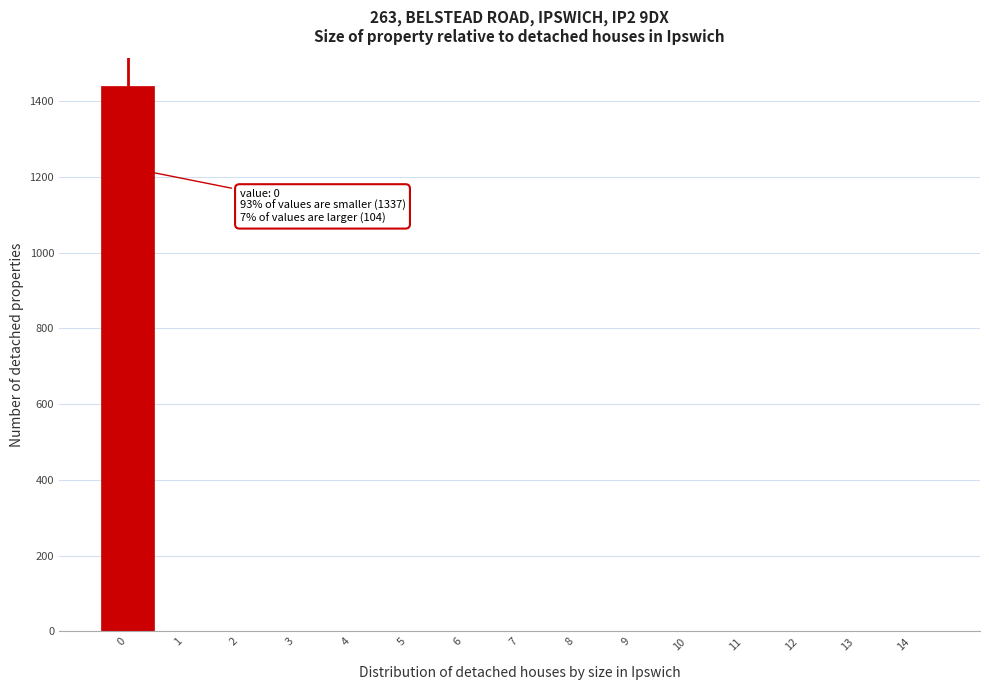

Which range on the x-axis has the tallest bar?

-0.5 to 0.5